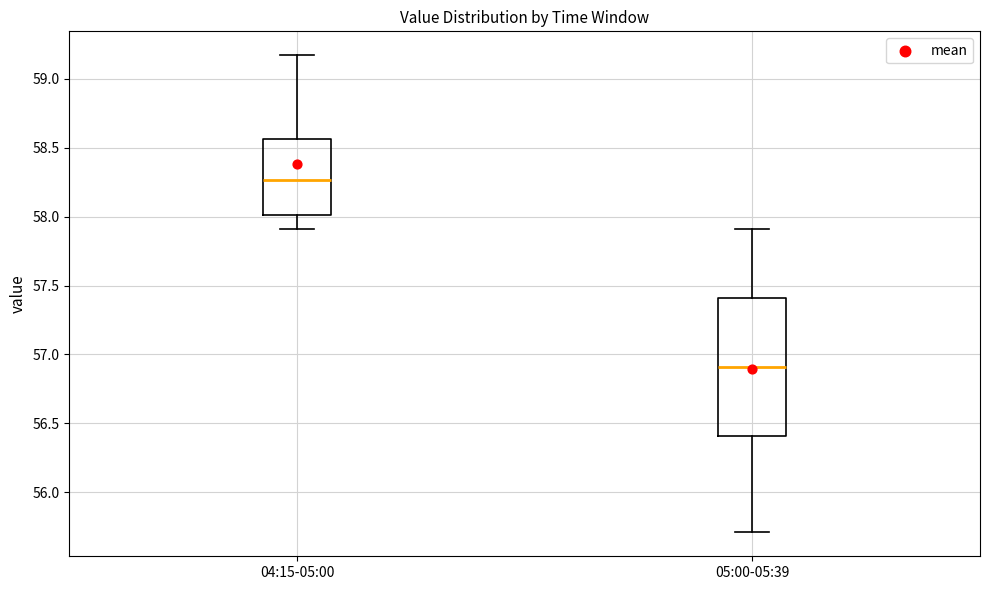

Reading left to right, transcribe this box plot: for each box, give where its median line is, the range the box spans, and where its two whiskers end, as read against the y-axis. The values are not printed on the chart, so give them approximately, as read against the axis.

04:15-05:00: median 58.25, box 58.00 to 58.55, whiskers 57.90 to 59.15
05:00-05:39: median 56.90, box 56.40 to 57.40, whiskers 55.70 to 57.90